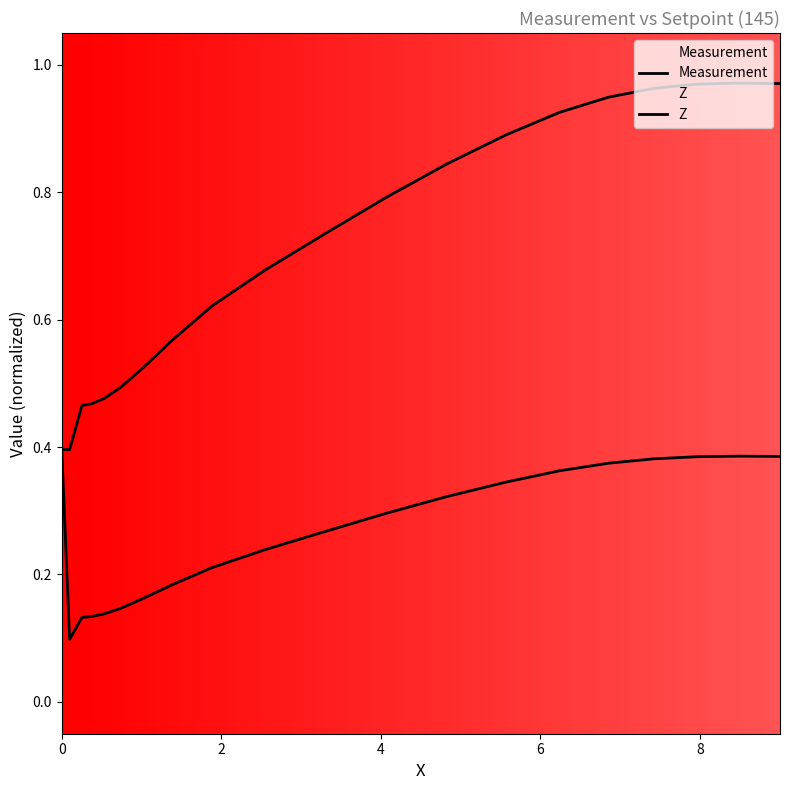

Is this an area chart (filled region under the line)?

No